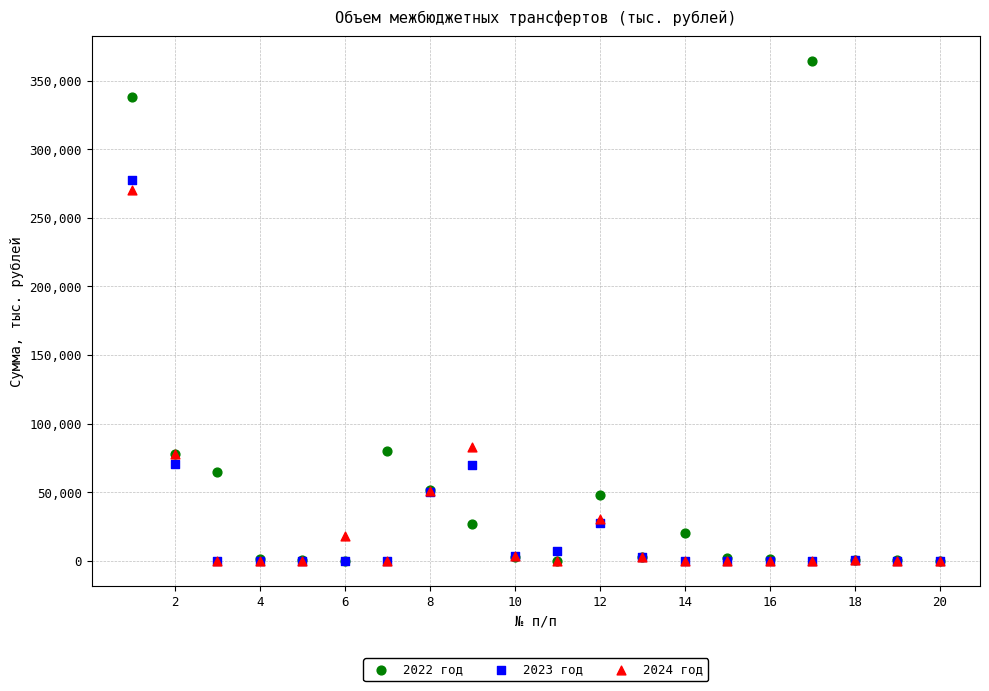

What are all the series names shown in the legend?

2022 год, 2023 год, 2024 год